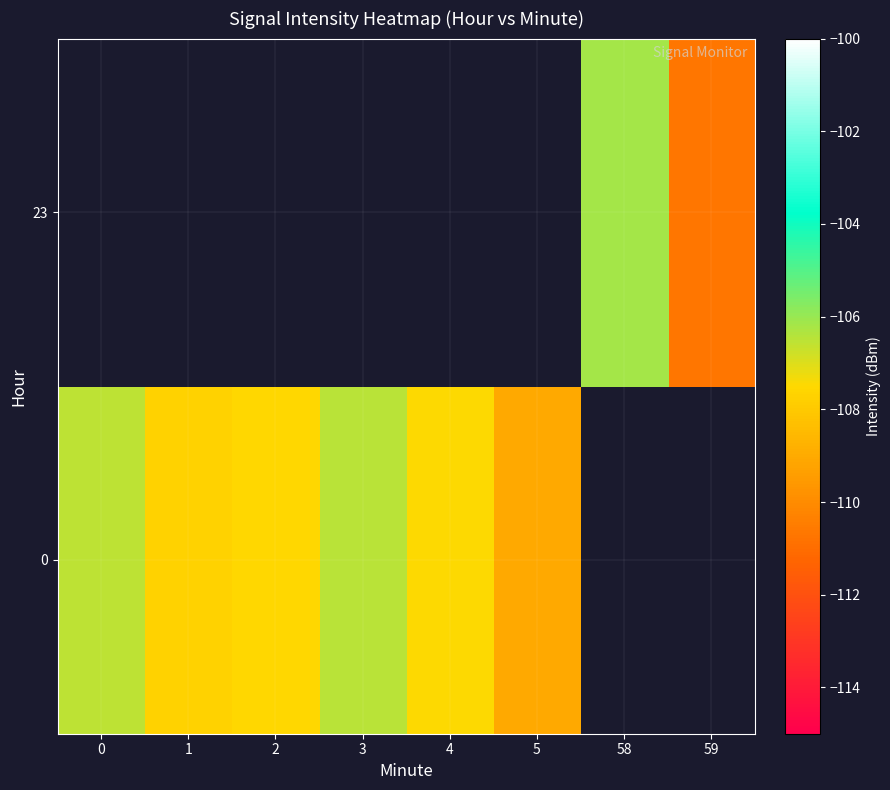

How many negative values does the row_0 series have?

6